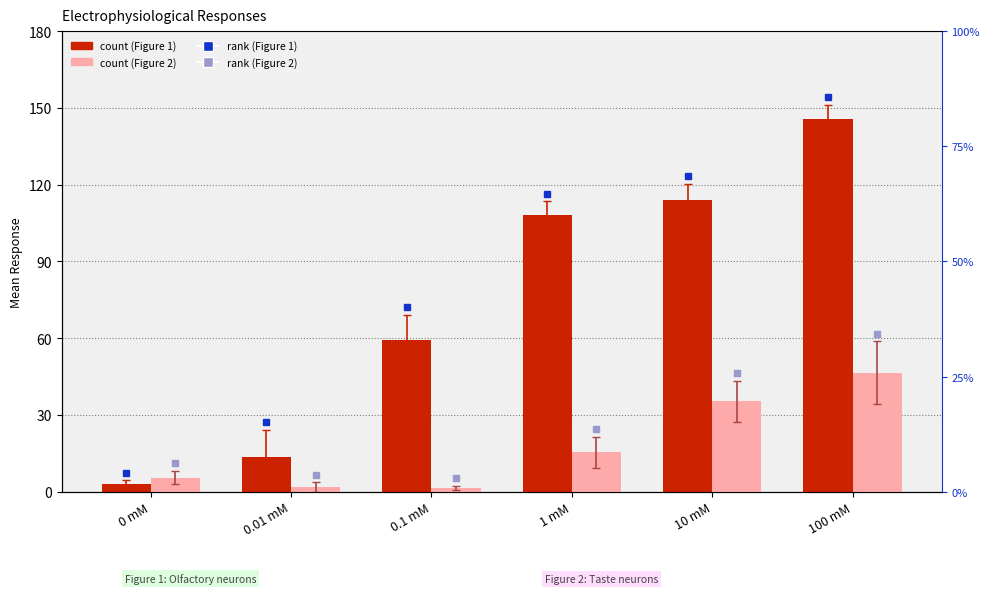

Reading left to right, what are all the values shown in this chart?

Figure 1 Mean: 0 mM=3.1	0.01 mM=13.5	0.1 mM=59.4	1 mM=108.0	10 mM=113.8	100 mM=145.6
Figure 2 Mean: 0 mM=5.5	0.01 mM=1.8	0.1 mM=1.3	1 mM=15.3	10 mM=35.3	100 mM=46.5